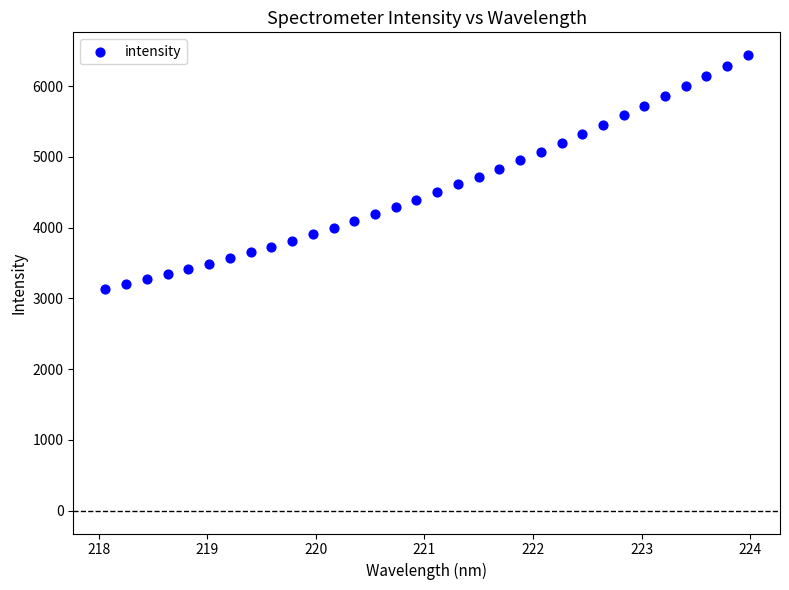

What is the range of X values (max minus min)?

5.9